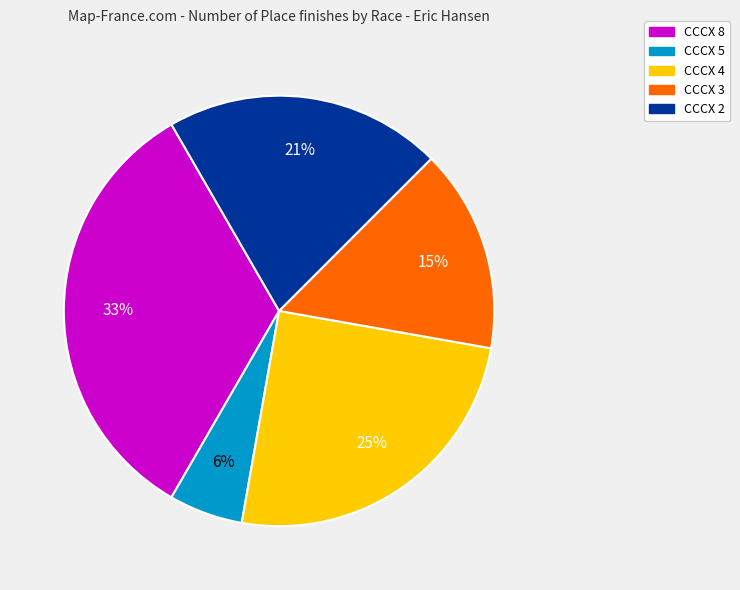

Is there any slice that represents more than half of the pie?

No